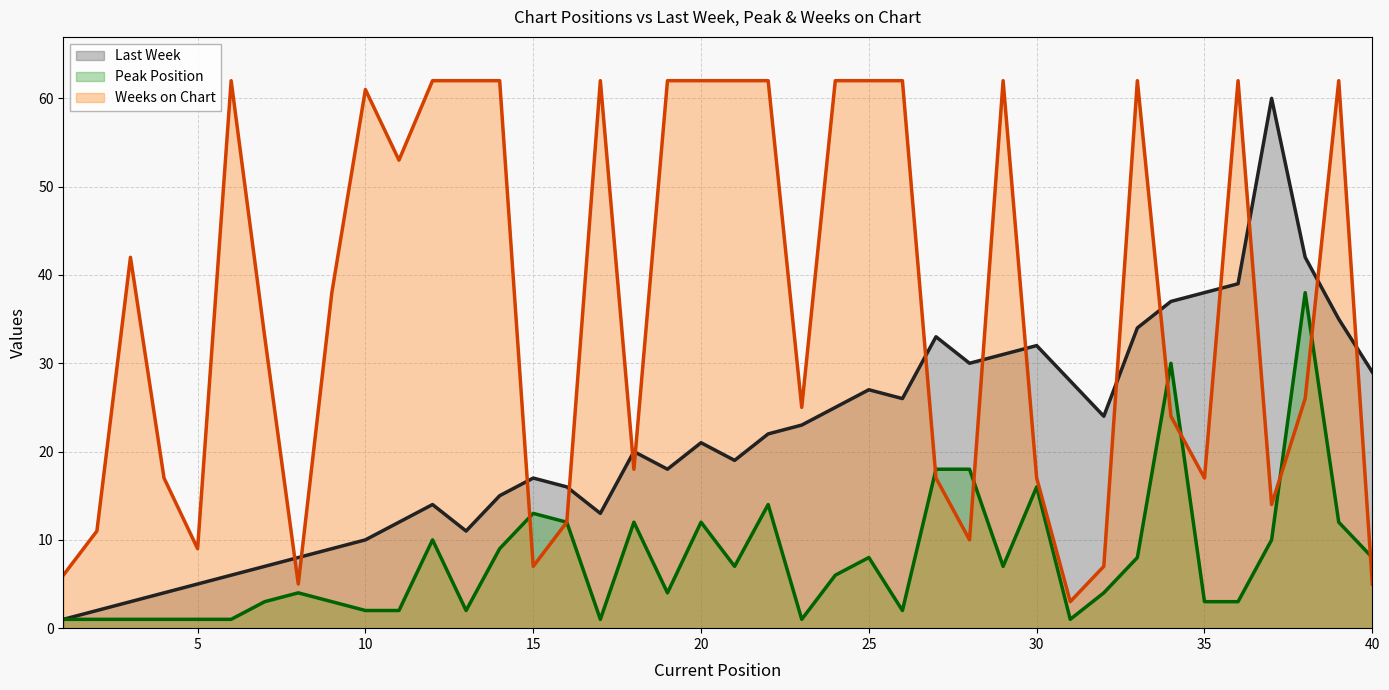

Where does the Last Week series first go above 21?

22